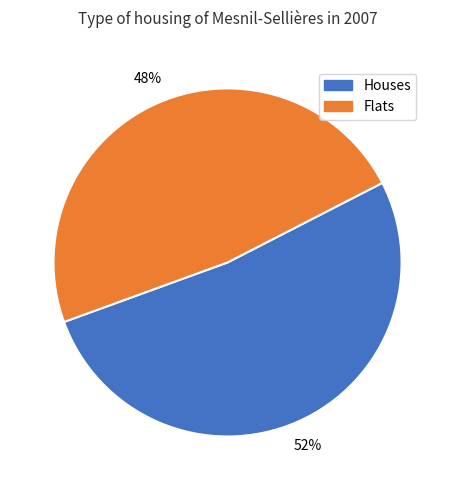

How many segments does this pie chart have?

2